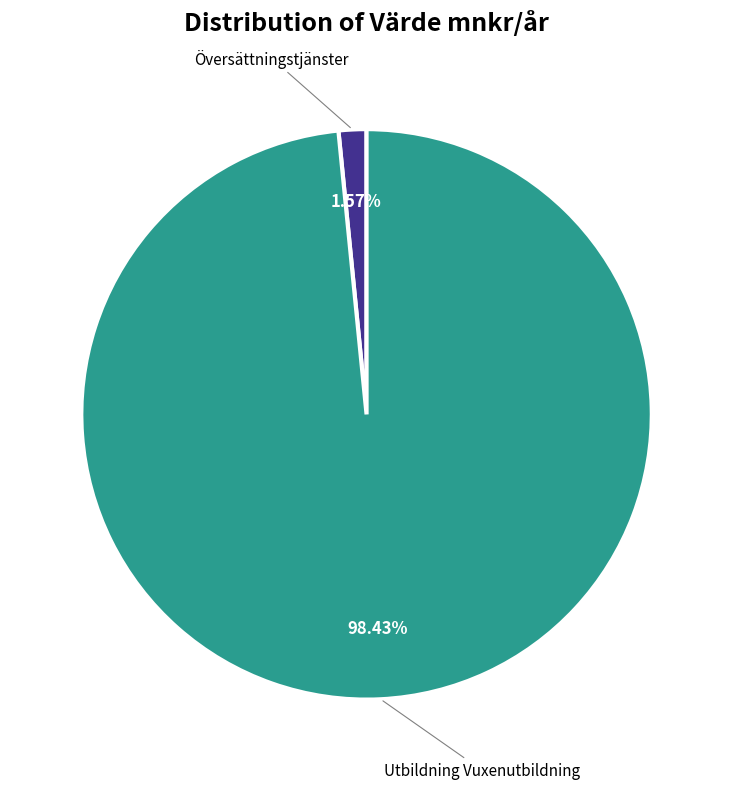

Is there any slice that represents more than half of the pie?

Yes